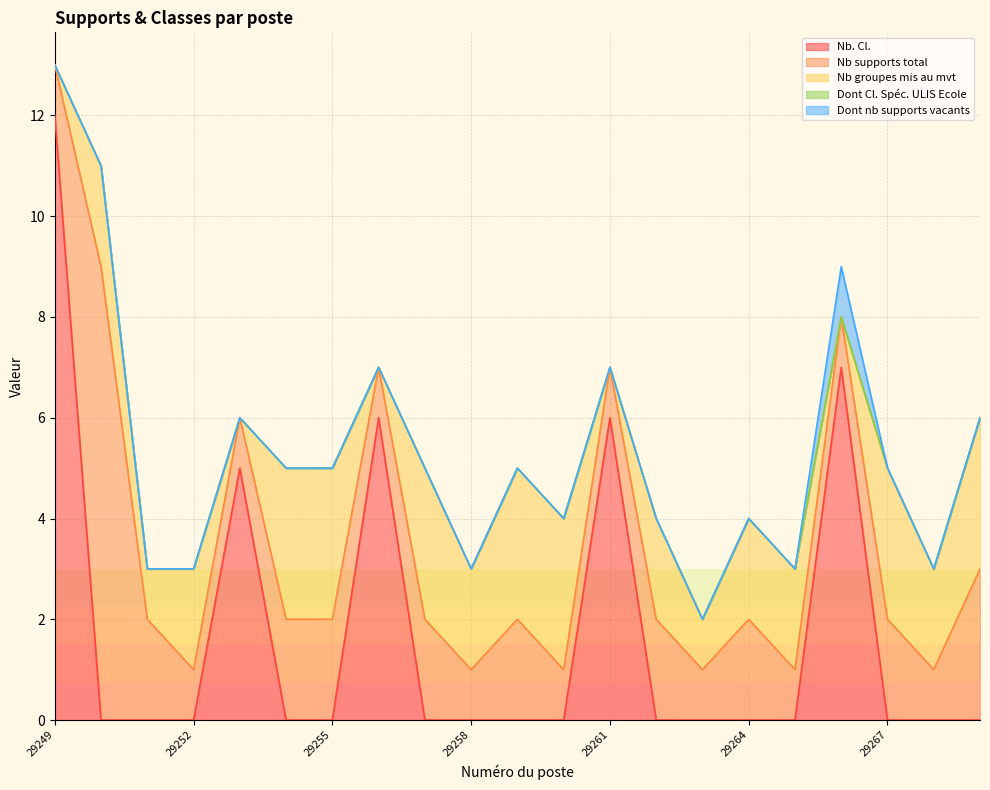

True or false: Nb. Cl. has more than 2 interior local peaks.

True